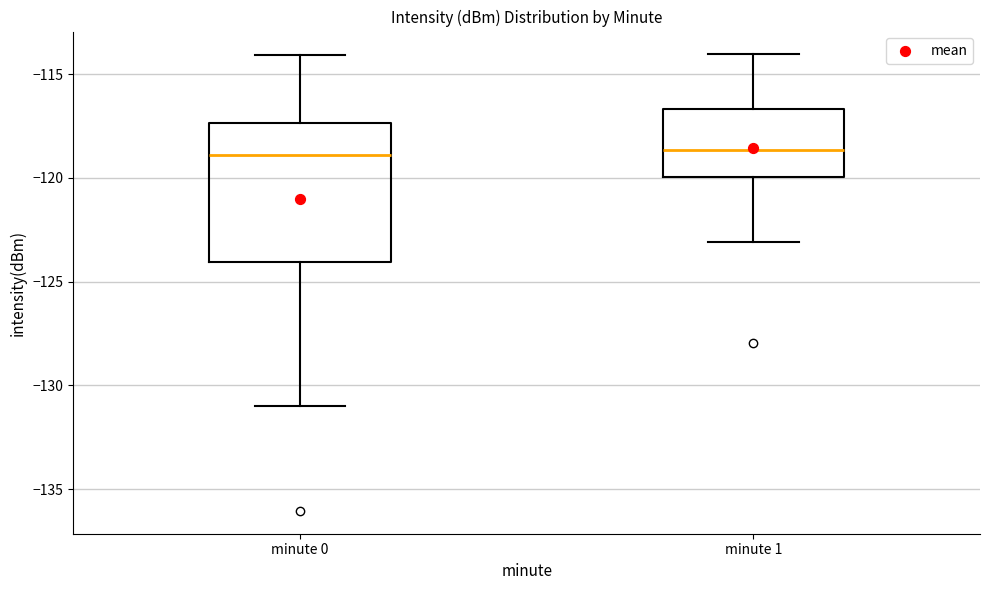

Reading left to right, transcribe this box plot: for each box, give where its median line is, the range the box spans, and where its two whiskers end, as read against the y-axis. The values are not printed on the chart, so give them approximately, as read against the axis.

minute 0: median -119.0, box -124.0 to -117.5, whiskers -131.0 to -114.0
minute 1: median -118.5, box -120.0 to -116.5, whiskers -123.0 to -114.0